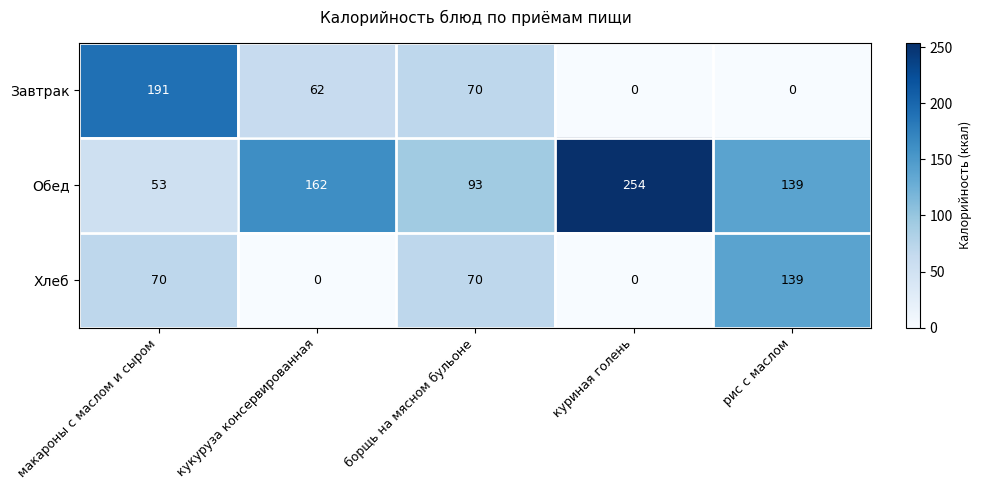

What is the difference between the second highest and minimum values in the Хлеб series?

70